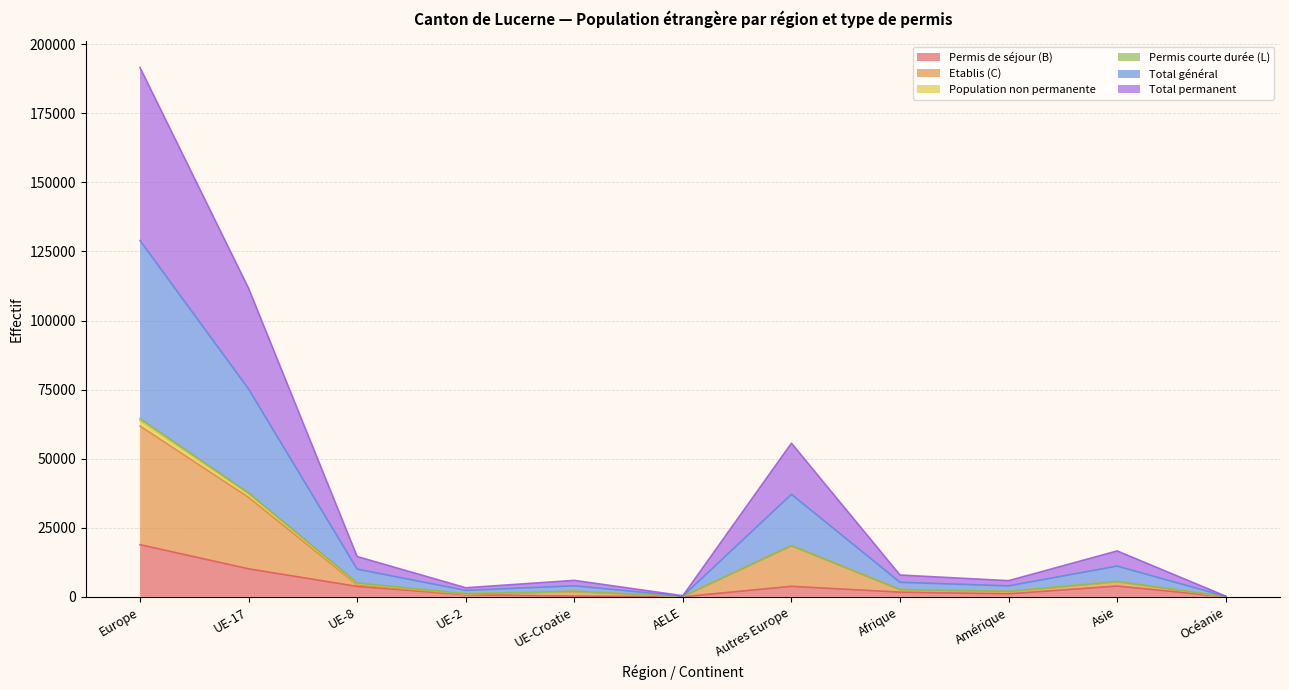

Between UE-17 and Amérique, which series saw the biggest shift?

Total général